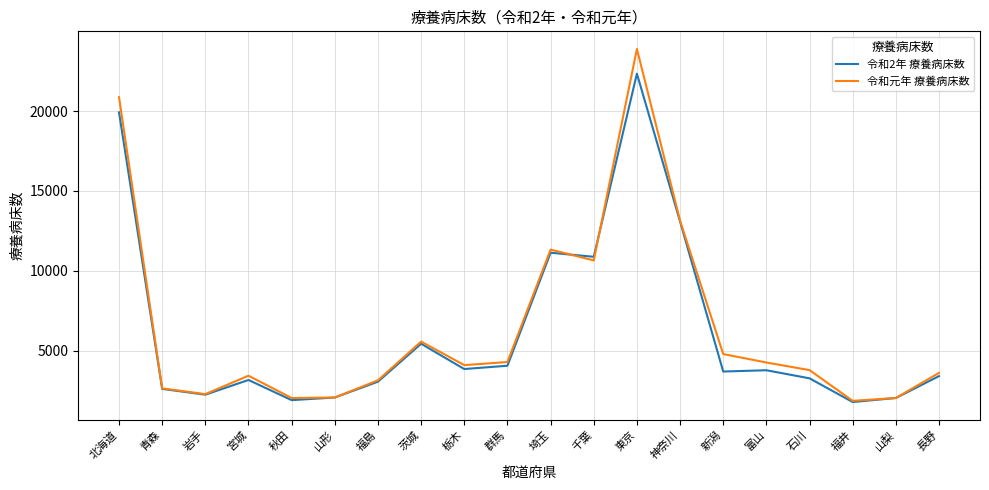

The 令和元年 療養病床数 series shows 21226 at 神奈川. True or false?

False